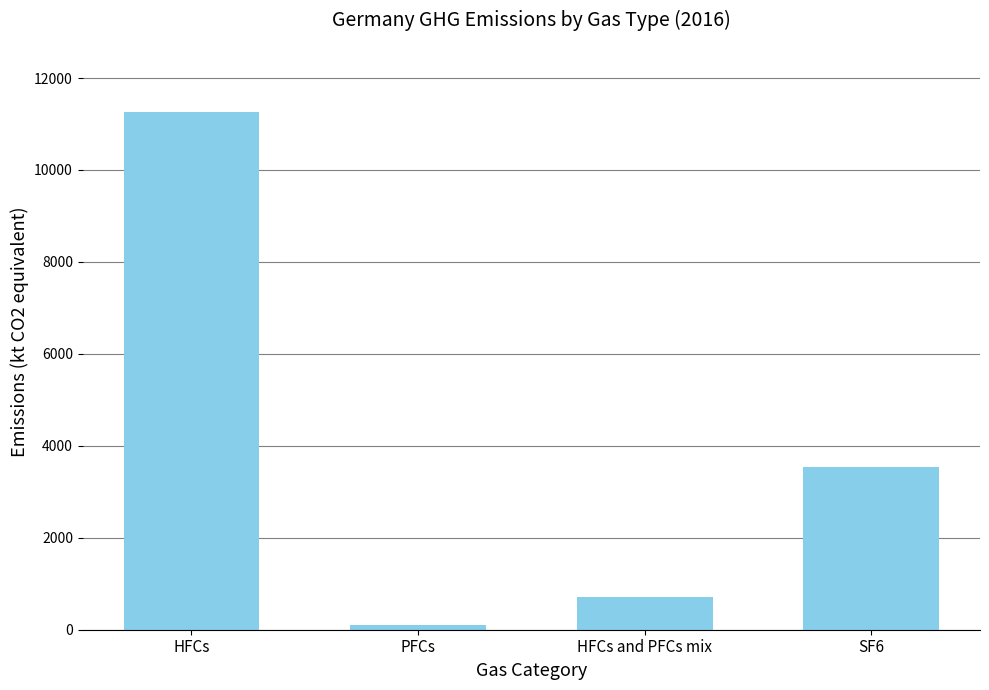

What is the sum of the values at HFCs and PFCs mix and SF6?

4250.4